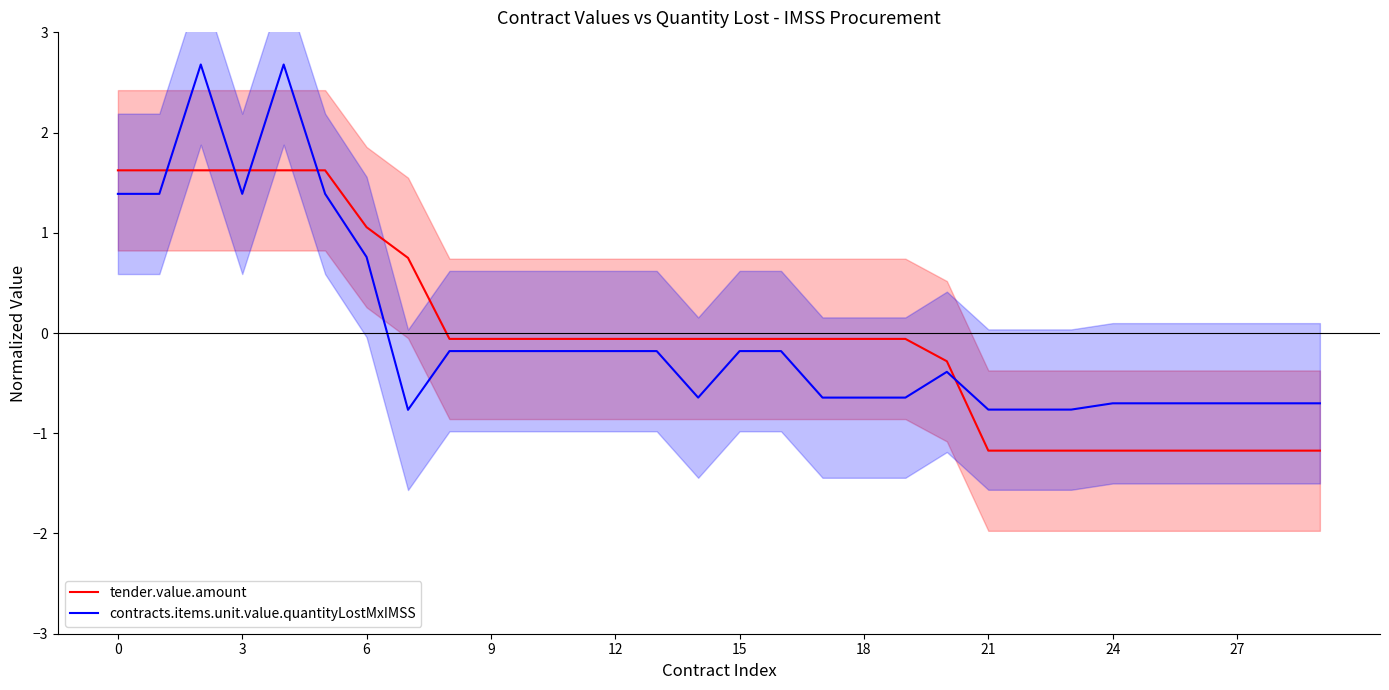

The tender.value.amount series shows -0.4 at 27. True or false?

False